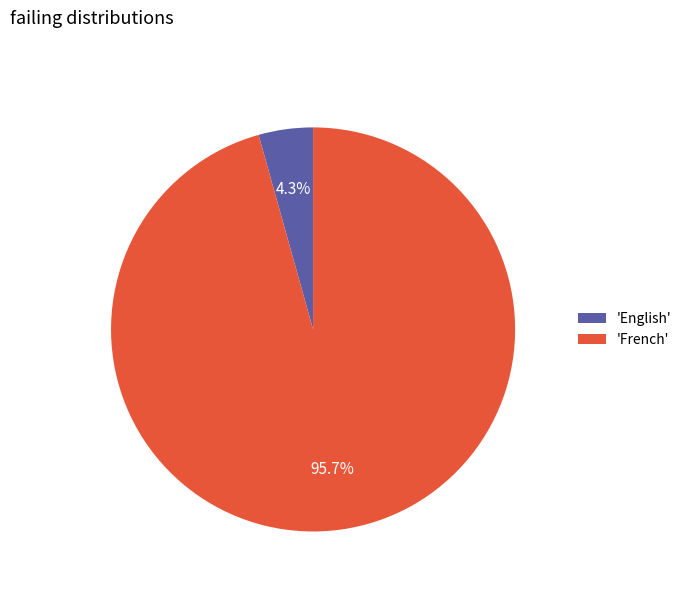

What is the majority slice?

'French'